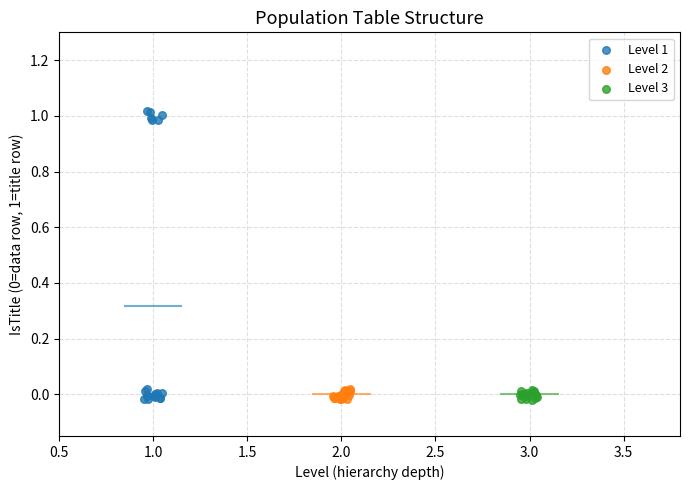

Which series contains the highest Y value?

Level 1